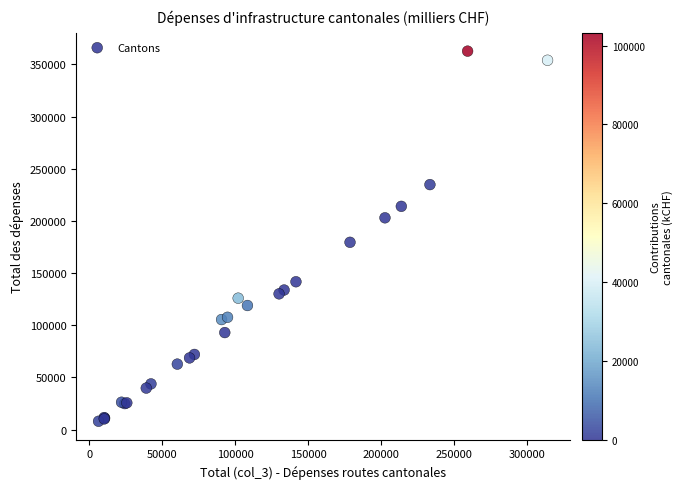

What Y value in the scatter plot is closest to 185415?

179569